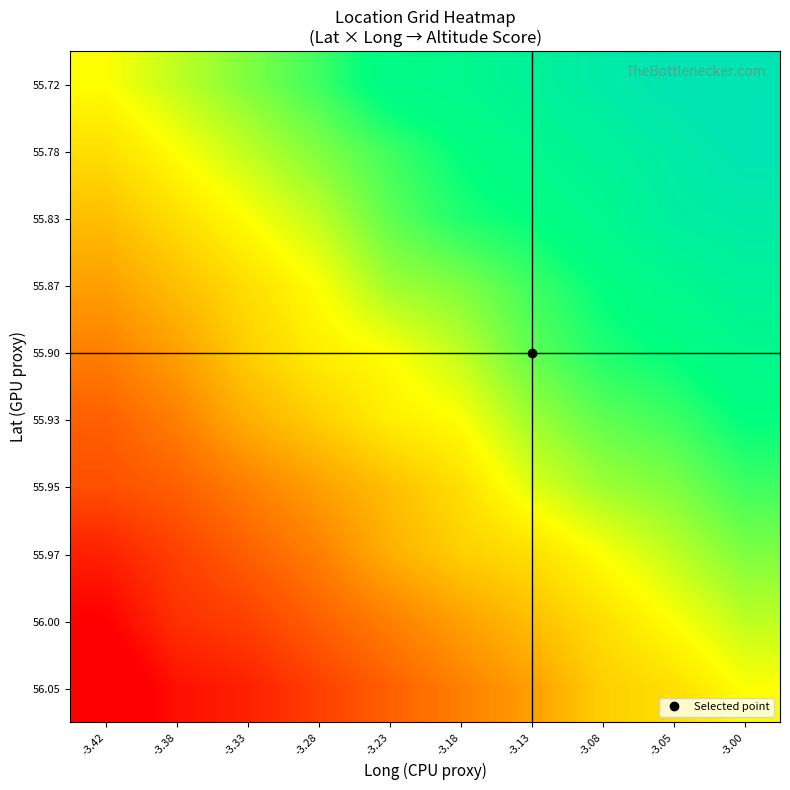

Reading left to right, transcribe all the data shown in this chart.

55.72: -3.42=0.0	-3.38=0.1	-3.33=0.2	-3.28=0.3	-3.23=0.5	-3.18=0.5	-3.13=0.6	-3.08=0.7	-3.05=0.8	-3.00=0.9
55.78: -3.42=-0.1	-3.38=0.0	-3.33=0.1	-3.28=0.2	-3.23=0.3	-3.18=0.4	-3.13=0.5	-3.08=0.6	-3.05=0.7	-3.00=0.8
55.83: -3.42=-0.2	-3.38=-0.1	-3.33=0.0	-3.28=0.1	-3.23=0.2	-3.18=0.3	-3.13=0.4	-3.08=0.5	-3.05=0.7	-3.00=0.7
55.87: -3.42=-0.3	-3.38=-0.2	-3.33=-0.1	-3.28=0.0	-3.23=0.2	-3.18=0.2	-3.13=0.3	-3.08=0.4	-3.05=0.5	-3.00=0.6
55.90: -3.42=-0.4	-3.38=-0.3	-3.33=-0.2	-3.28=-0.1	-3.23=0.0	-3.18=0.1	-3.13=0.2	-3.08=0.3	-3.05=0.4	-3.00=0.5
55.93: -3.42=-0.5	-3.38=-0.4	-3.33=-0.2	-3.28=-0.2	-3.23=-0.1	-3.18=0.0	-3.13=0.2	-3.08=0.2	-3.05=0.3	-3.00=0.4
55.95: -3.42=-0.5	-3.38=-0.5	-3.33=-0.4	-3.28=-0.3	-3.23=-0.2	-3.18=-0.1	-3.13=0.1	-3.08=0.2	-3.05=0.2	-3.00=0.3
55.97: -3.42=-0.7	-3.38=-0.6	-3.33=-0.5	-3.28=-0.4	-3.23=-0.2	-3.18=-0.2	-3.13=-0.1	-3.08=0.0	-3.05=0.1	-3.00=0.2
56.00: -3.42=-0.8	-3.38=-0.6	-3.33=-0.6	-3.28=-0.5	-3.23=-0.4	-3.18=-0.3	-3.13=-0.2	-3.08=-0.1	-3.05=0.0	-3.00=0.1
56.05: -3.42=-0.9	-3.38=-0.8	-3.33=-0.7	-3.28=-0.6	-3.23=-0.5	-3.18=-0.4	-3.13=-0.3	-3.08=-0.2	-3.05=-0.1	-3.00=0.0